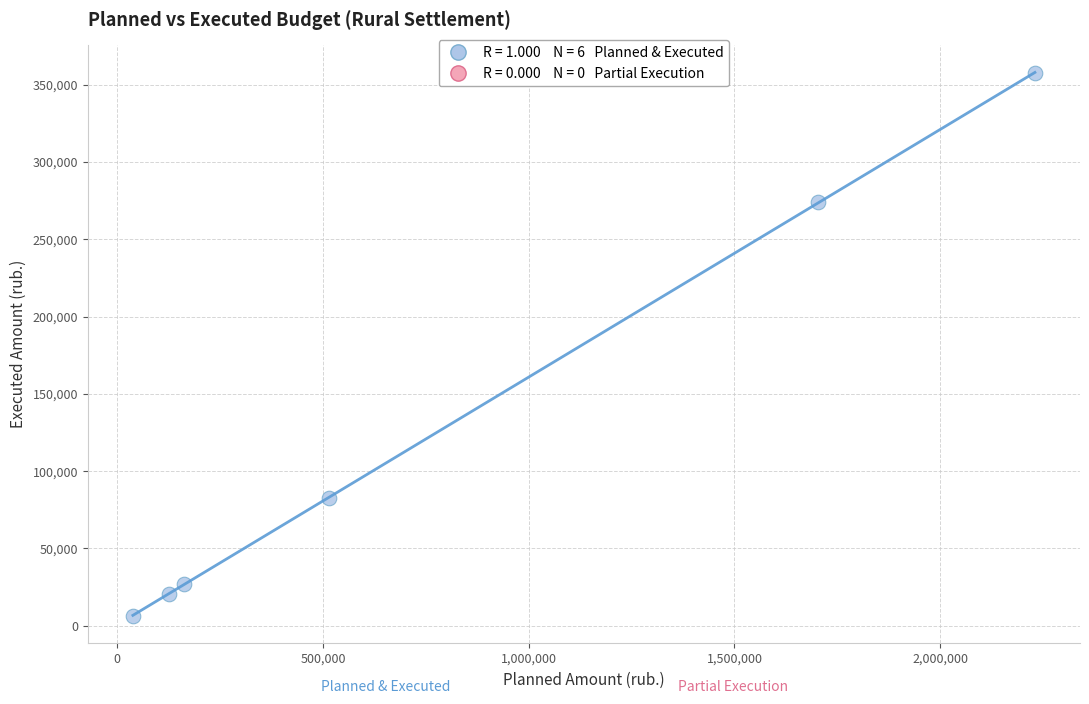

What is the range of X values (max minus min)?

2192500.0